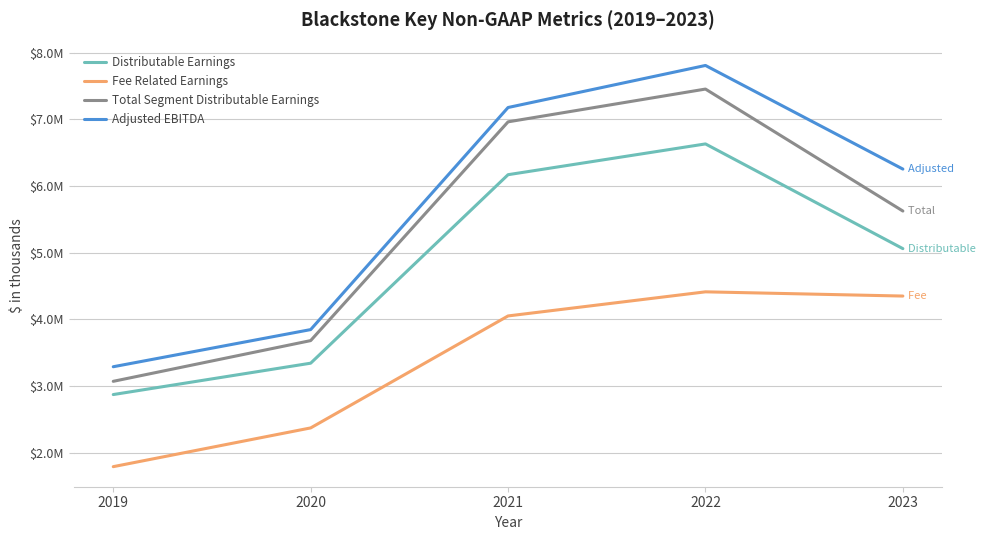

Is this an area chart (filled region under the line)?

No